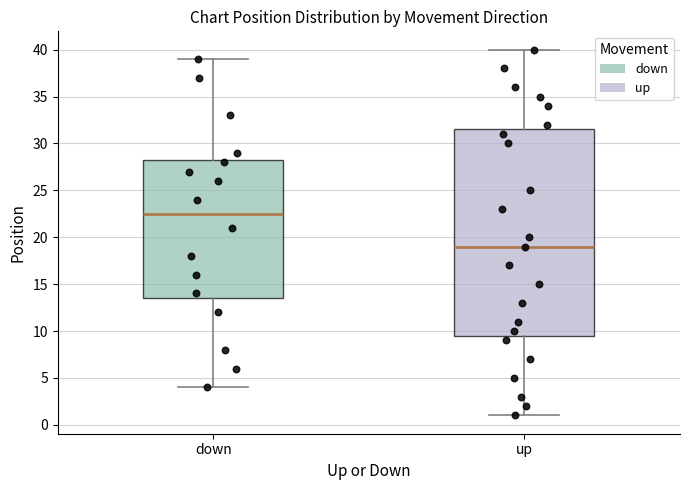

Reading left to right, transcribe this box plot: for each box, give where its median line is, the range the box spans, and where its two whiskers end, as read against the y-axis. The values are not printed on the chart, so give them approximately, as read against the axis.

down: median 22.5, box 13.5 to 28.5, whiskers 4.0 to 39.0
up: median 19.0, box 9.5 to 31.5, whiskers 1.0 to 40.0